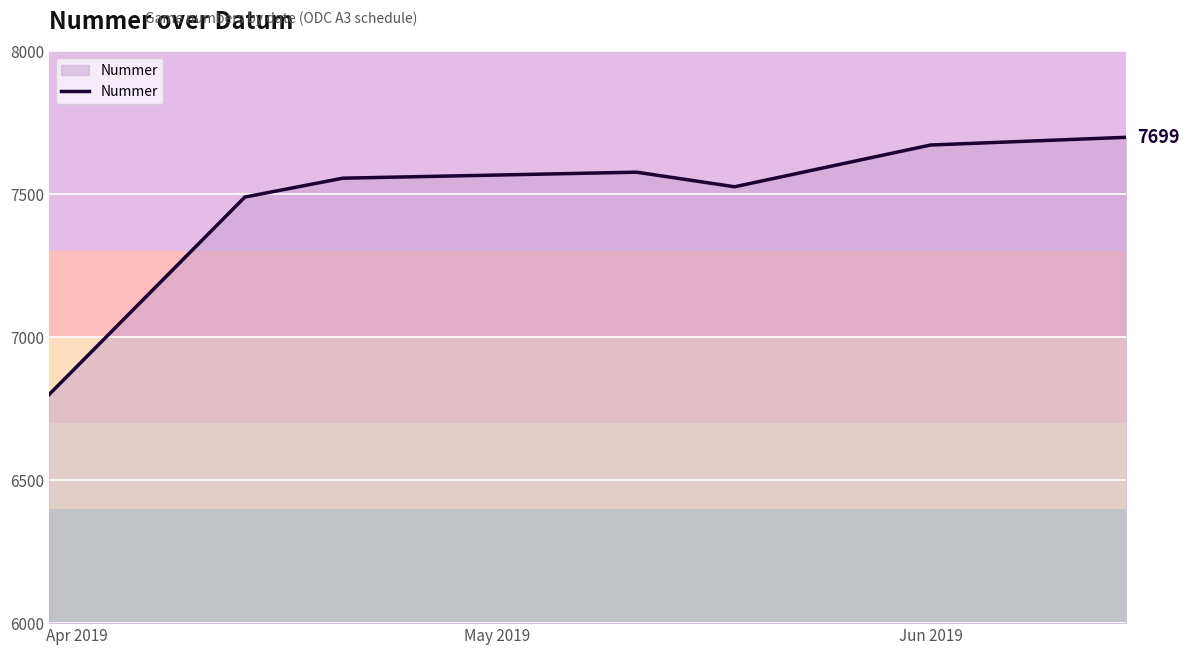

What is the smallest value displayed?

6799